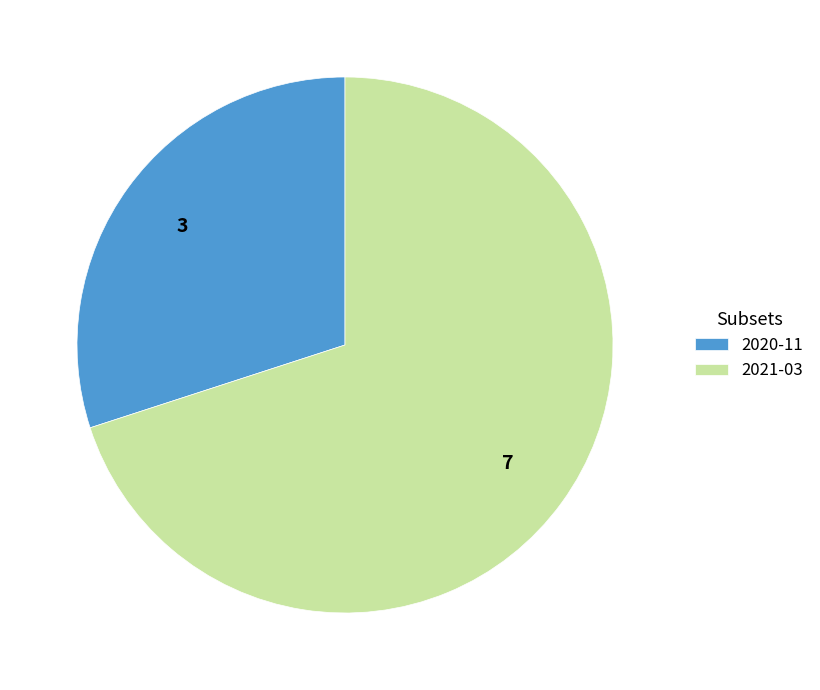

What is the largest slice in the pie chart?

2021-03